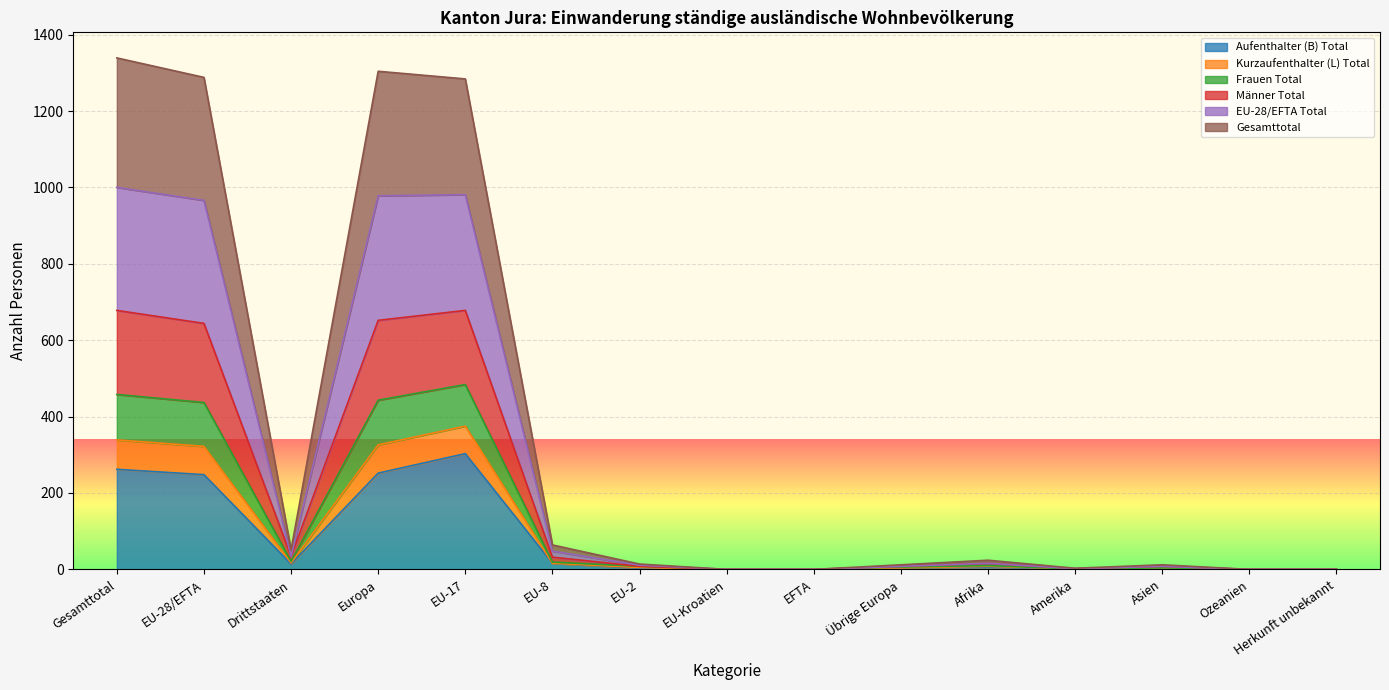

At which category does Kurzaufenthalter (L) Total reach its first local valley?

Drittstaaten